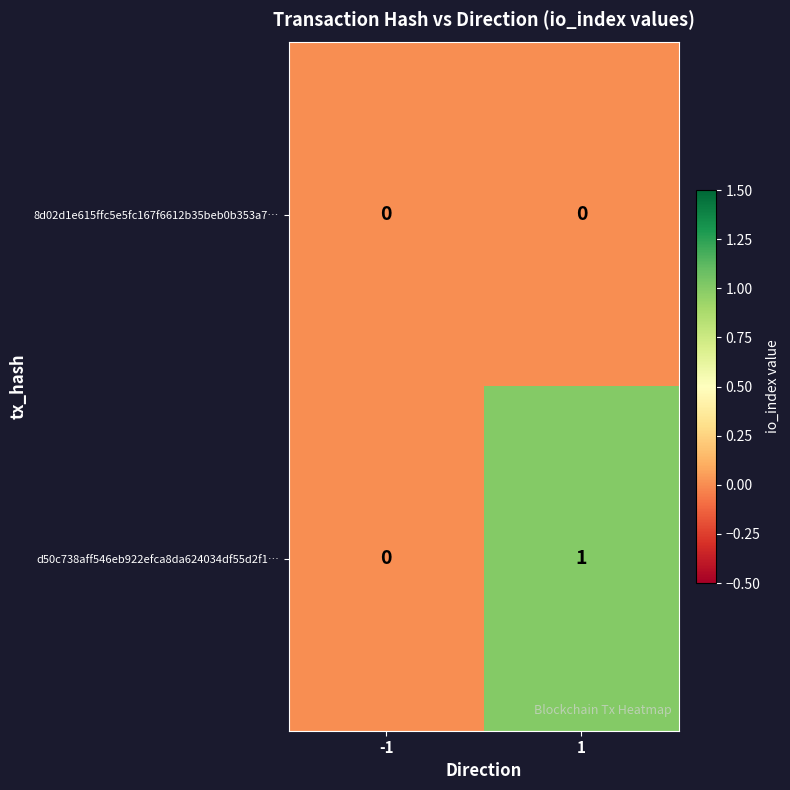

Rank the series by their average value, from highest to lowest.

d50c738aff546eb922efca8da624034df55d2f1…, 8d02d1e615ffc5e5fc167f6612b35beb0b353a7…